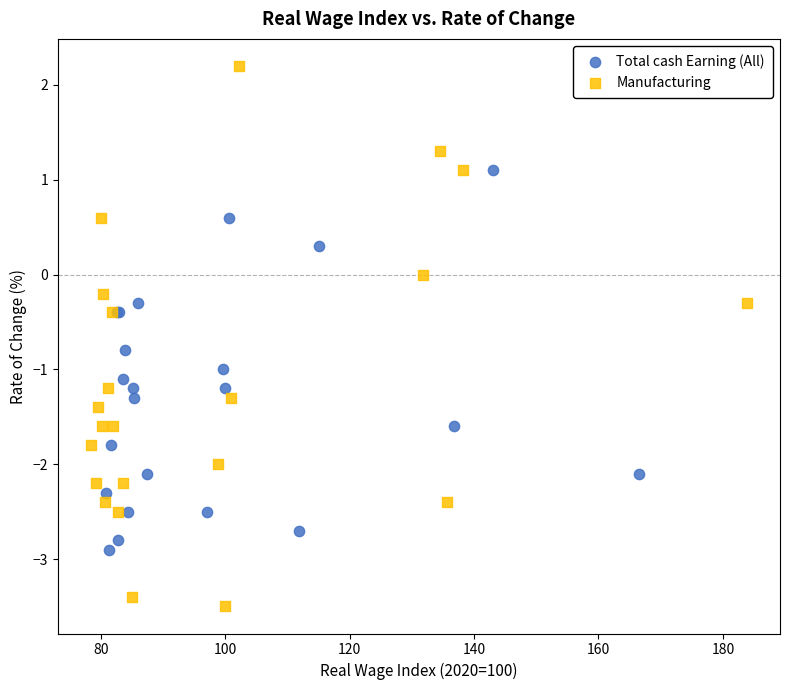

Which series reaches the maximum Y coordinate?

Manufacturing